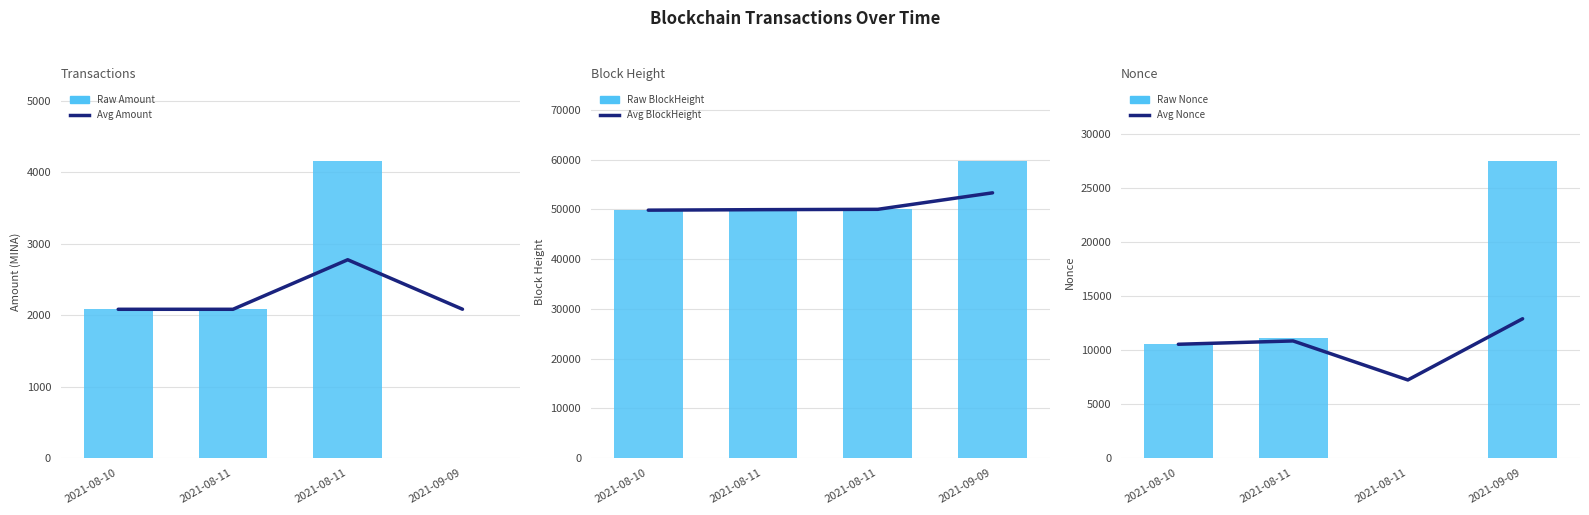

Rank the series at 2021-09-09 from lowest to highest value.

Raw Amount, Avg Amount, Avg Nonce, Raw Nonce, Avg BlockHeight, Raw BlockHeight